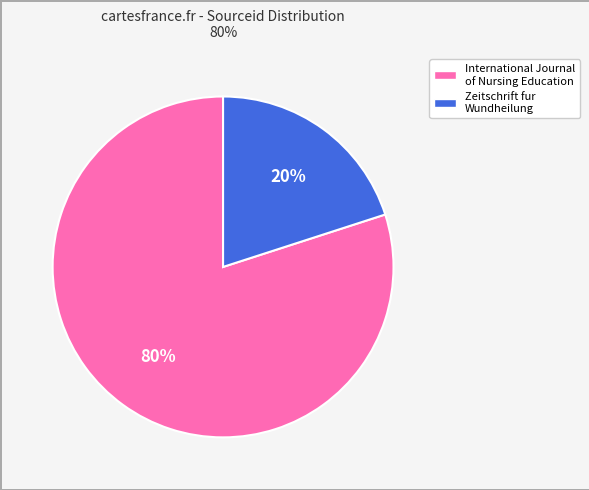

What percentage is the International Journal of Nursing Education slice, to the nearest percent?

80%